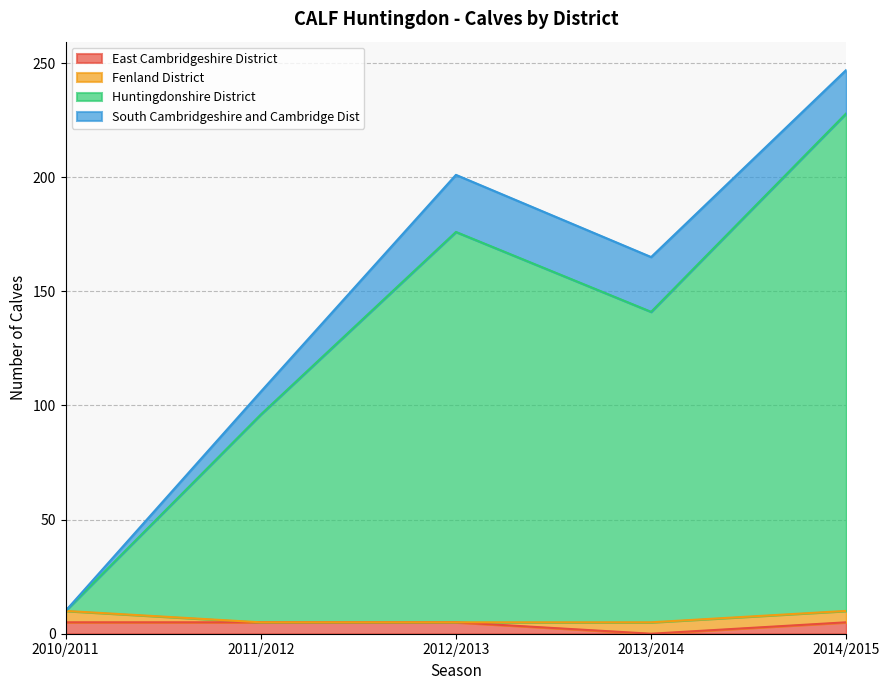

True or false: East Cambridgeshire District and Huntingdonshire District intersect in this chart.

False